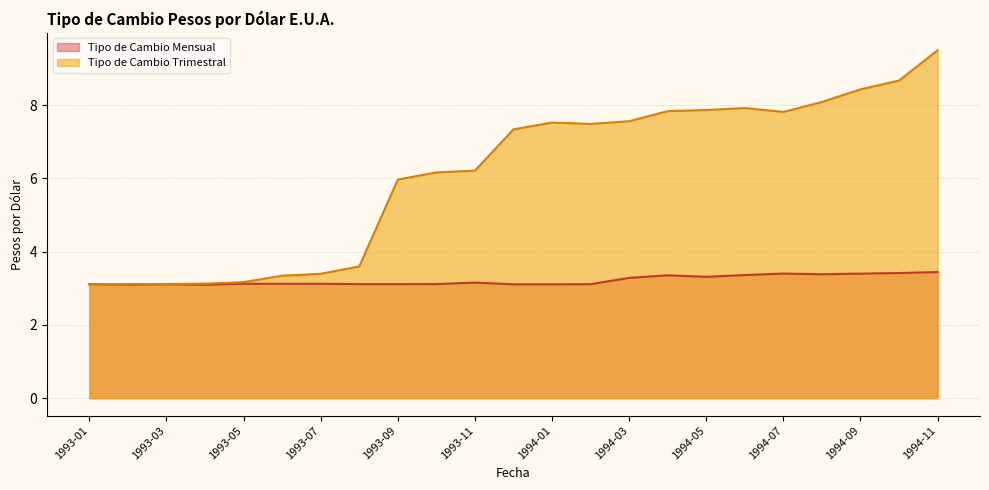

What is the difference between the maximum and minimum values in the Tipo de Cambio Trimestral series?

6.4